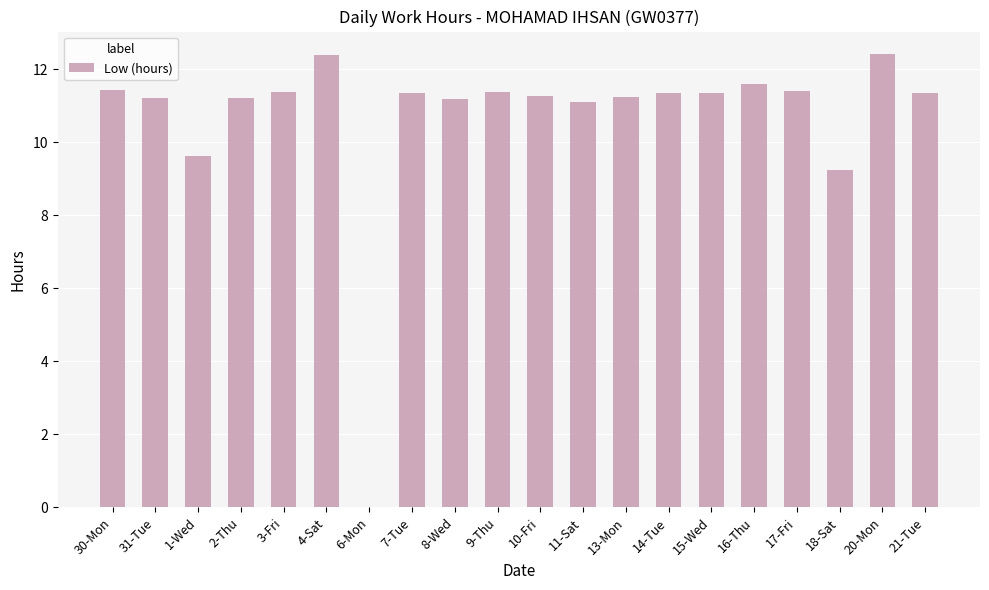

Between 13-Mon and 20-Mon, which is larger?

20-Mon